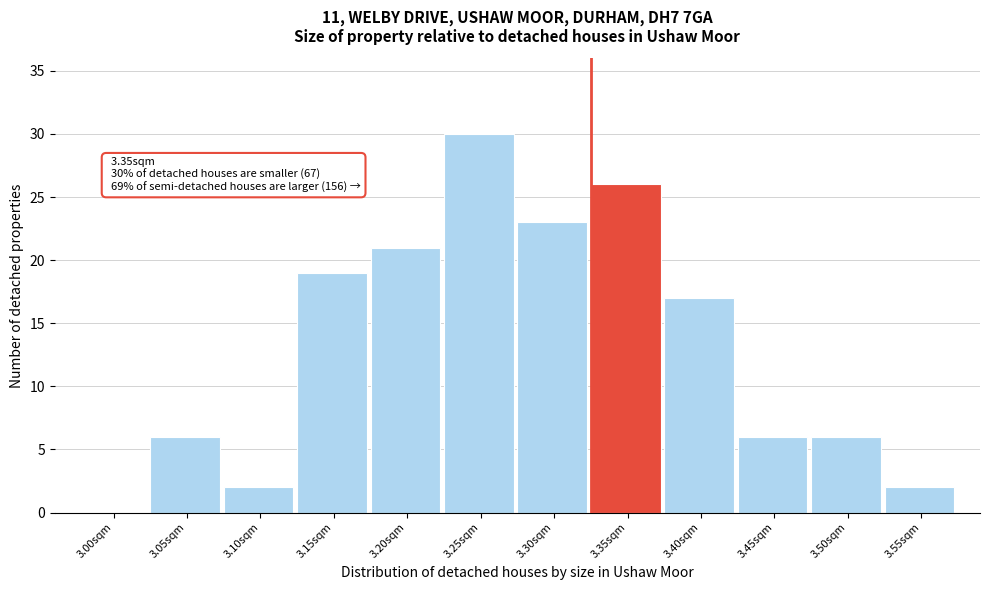

Reading left to right, transcribe all the data shown in this chart.

3.00sqm=0	3.05sqm=6	3.10sqm=2	3.15sqm=19	3.20sqm=21	3.25sqm=30	3.30sqm=23	3.35sqm=26	3.40sqm=17	3.45sqm=6	3.50sqm=6	3.55sqm=2